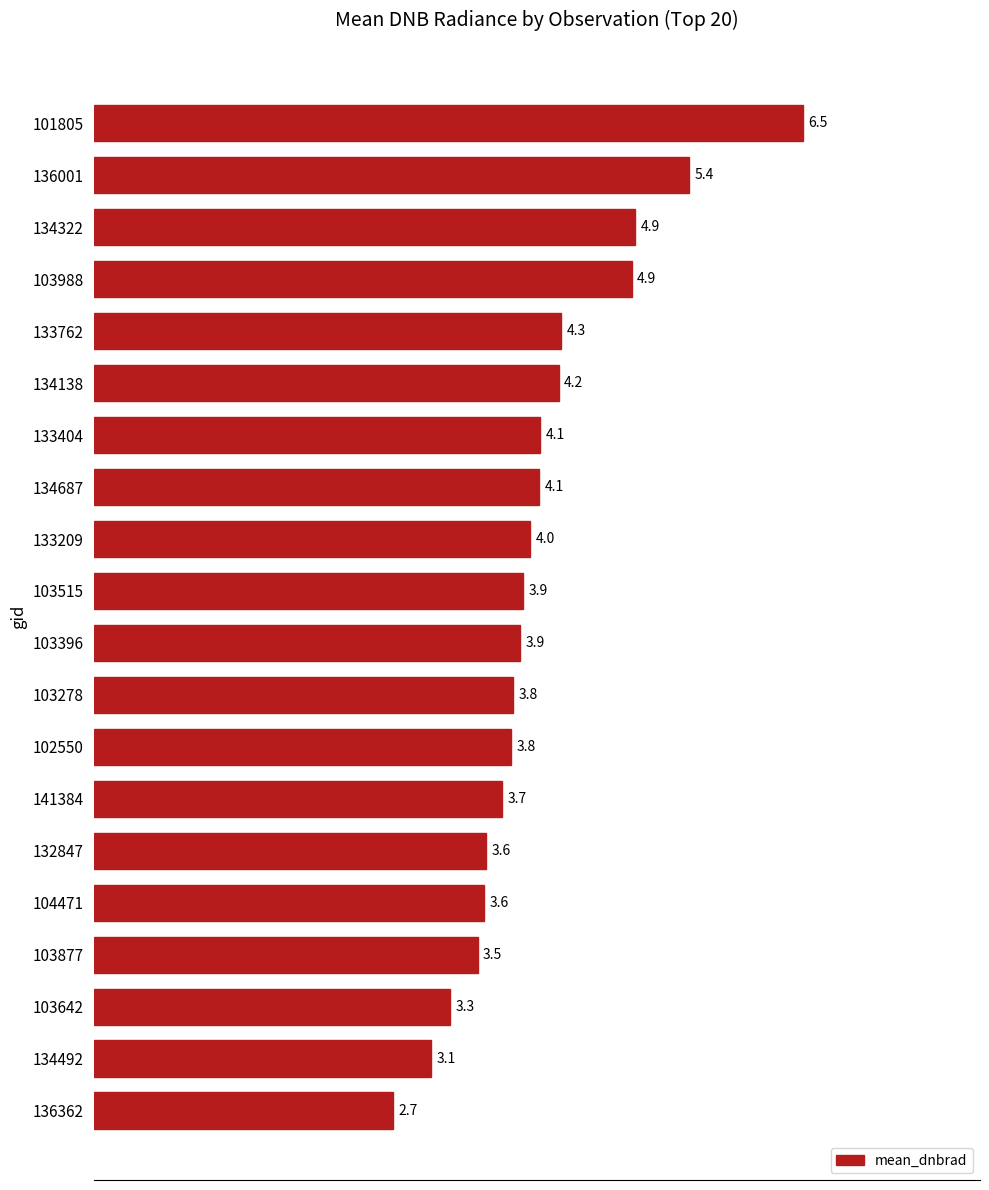

The chart shows a value of 5.3 at 103877. True or false?

False